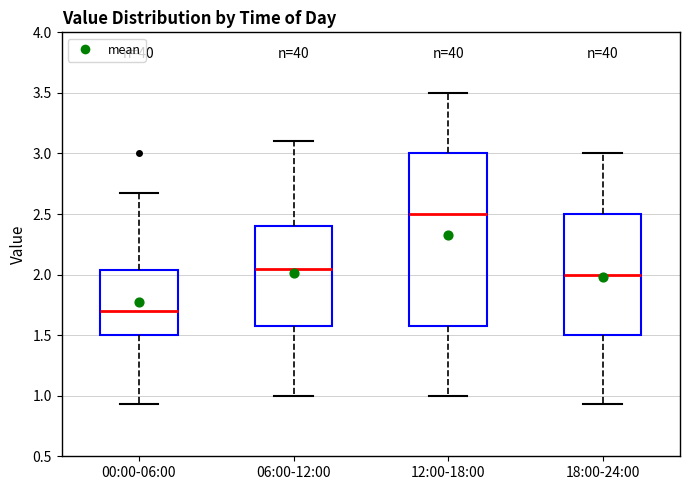

Which box is the tallest, from its lower edge to its upper edge?

12:00-18:00